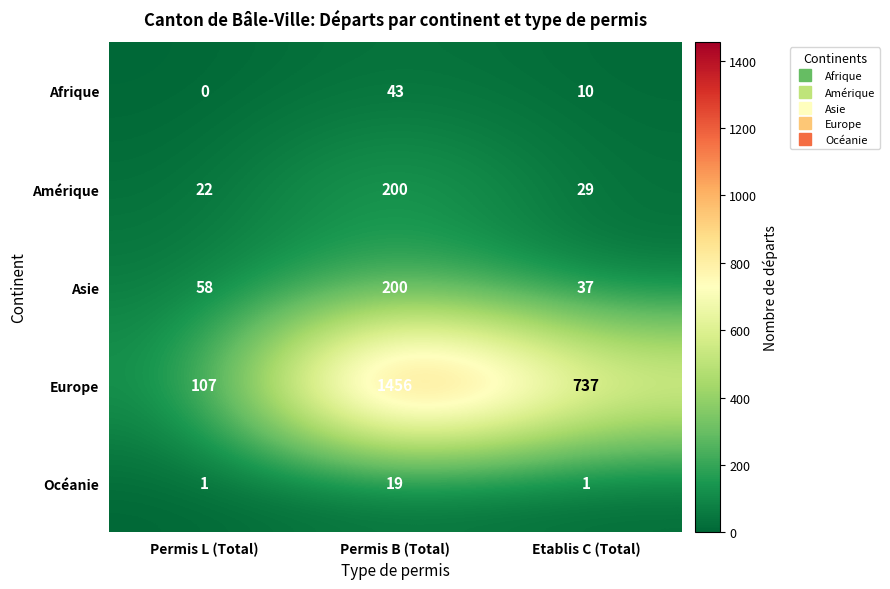

What is the spread (max minus min) of values at Permis L (Total)?

107